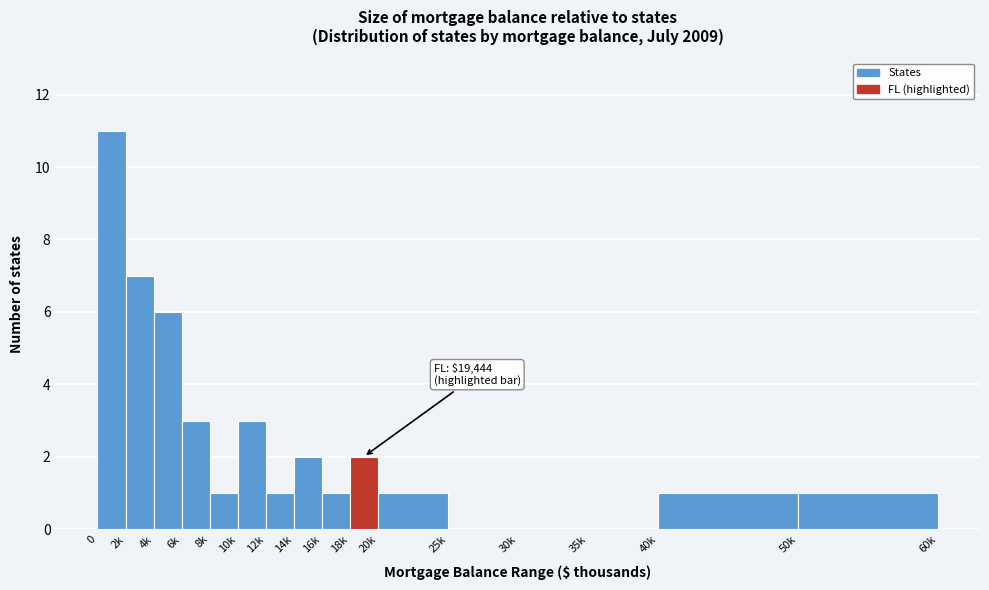

Reading left to right, transcribe all the data shown in this chart.

0=11	2k=7	4k=6	6k=3	8k=1	10k=3	12k=1	14k=2	16k=1	18k=2	20k=1	25k=0	30k=0	35k=0	40k=1	50k=1